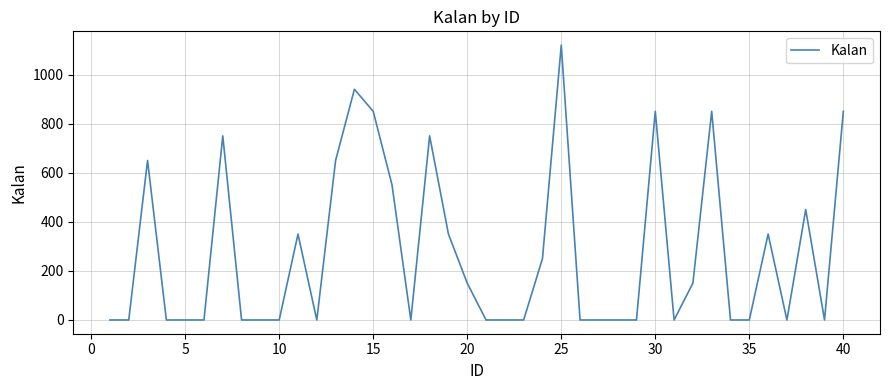

What is the maximum value shown in the chart?

1120